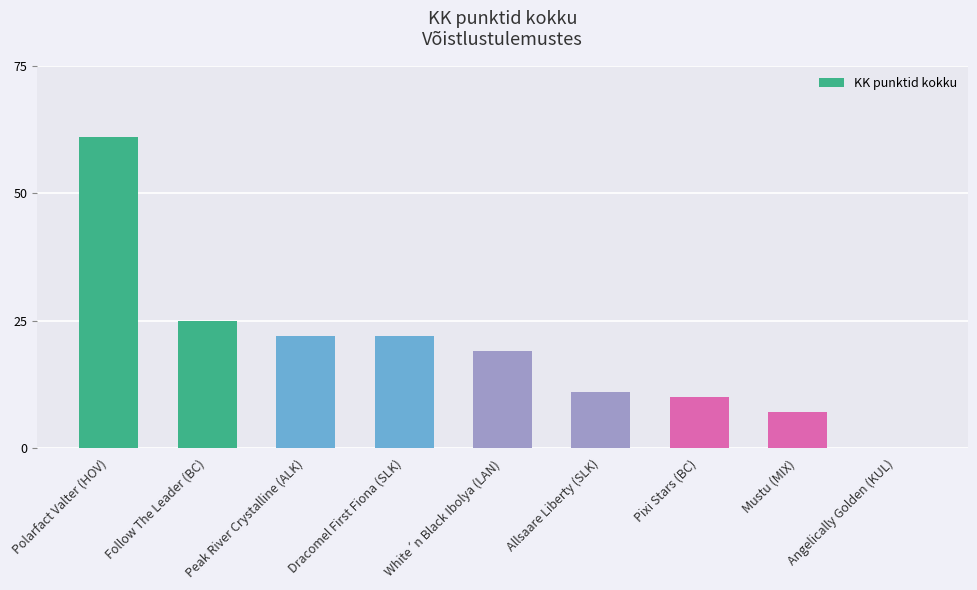

The value at Polarfact Valter (HOV) is 102. True or false?

False